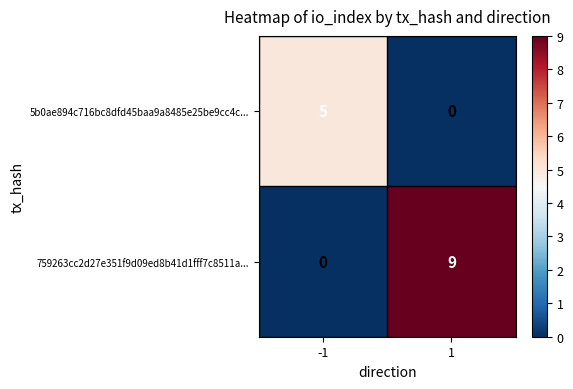

Which series has the largest range (max minus min)?

759263cc2d27e351f9d09ed8b41d1fff7c8511a...